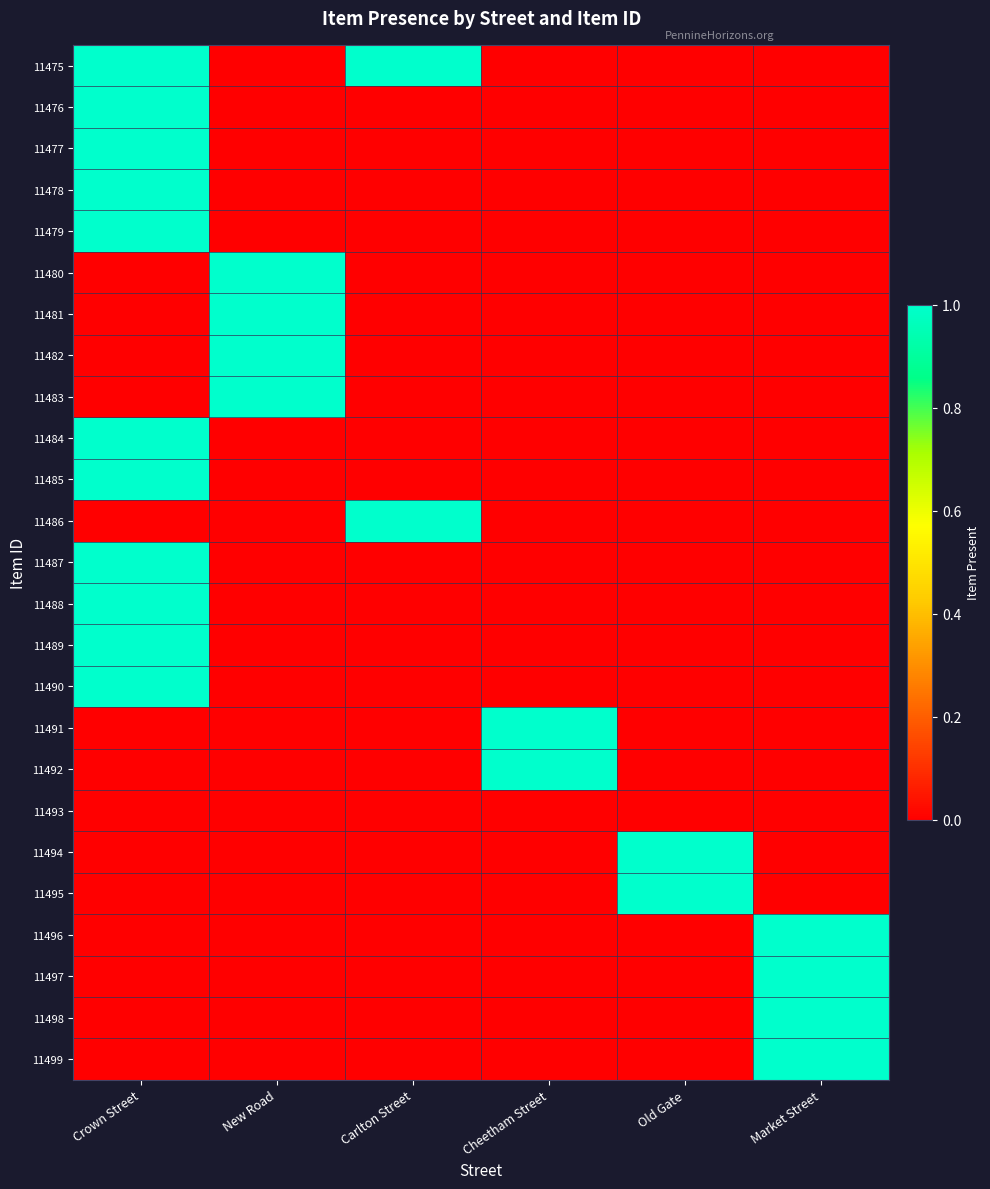

Which category has the highest value across all series?

Crown Street